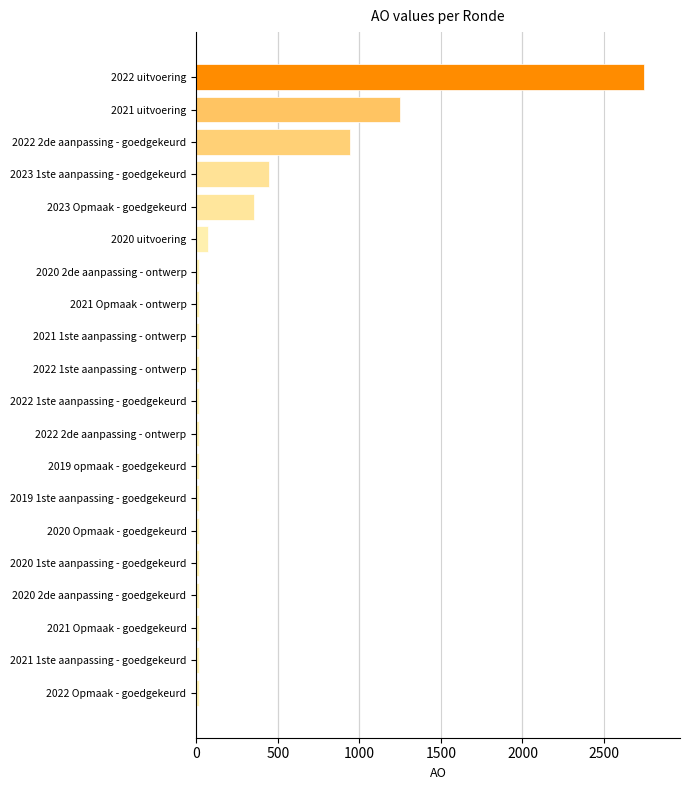

True or false: the data shows 2746 at 2022 uitvoering.

True